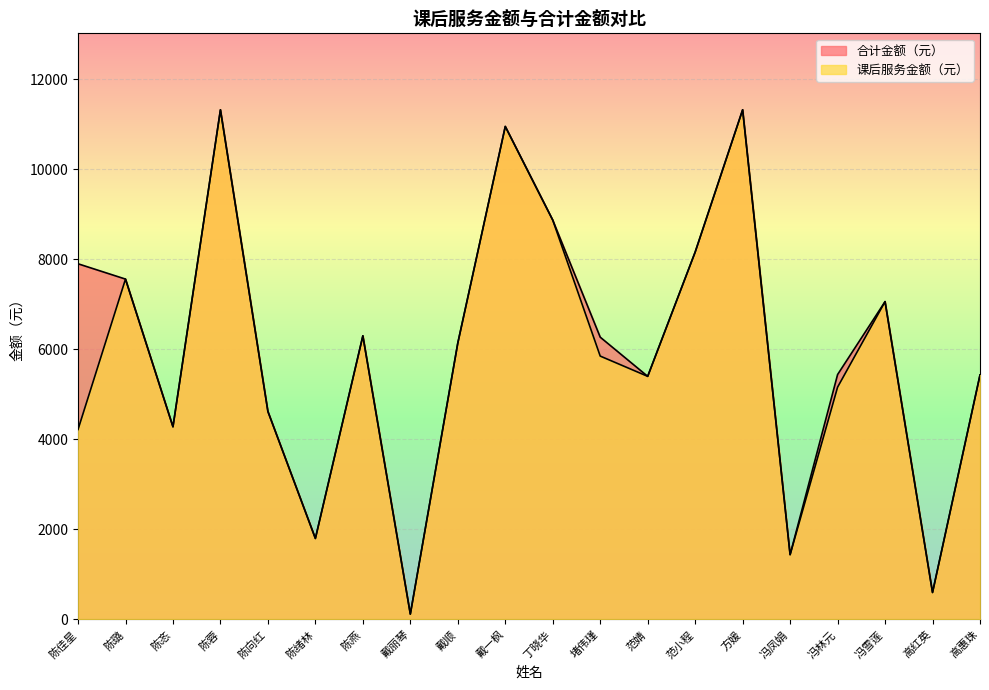

How many lines are shown in the chart?

2